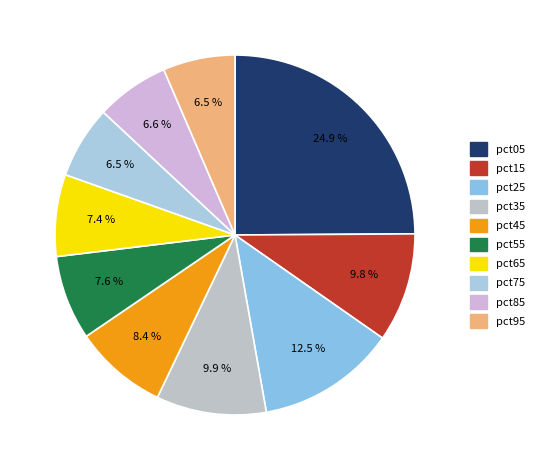

Count the number of slices in the pie.

10